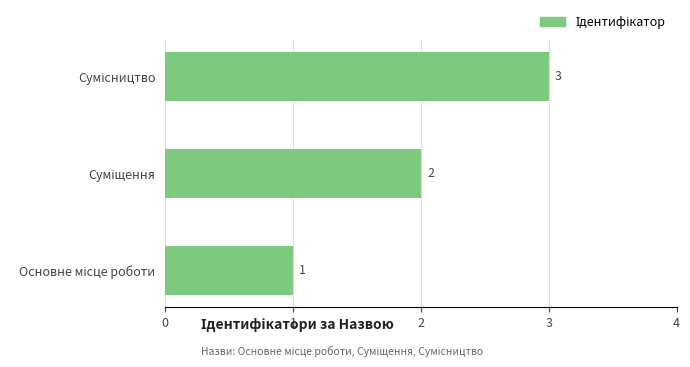

Count the number of data series in this chart.

1